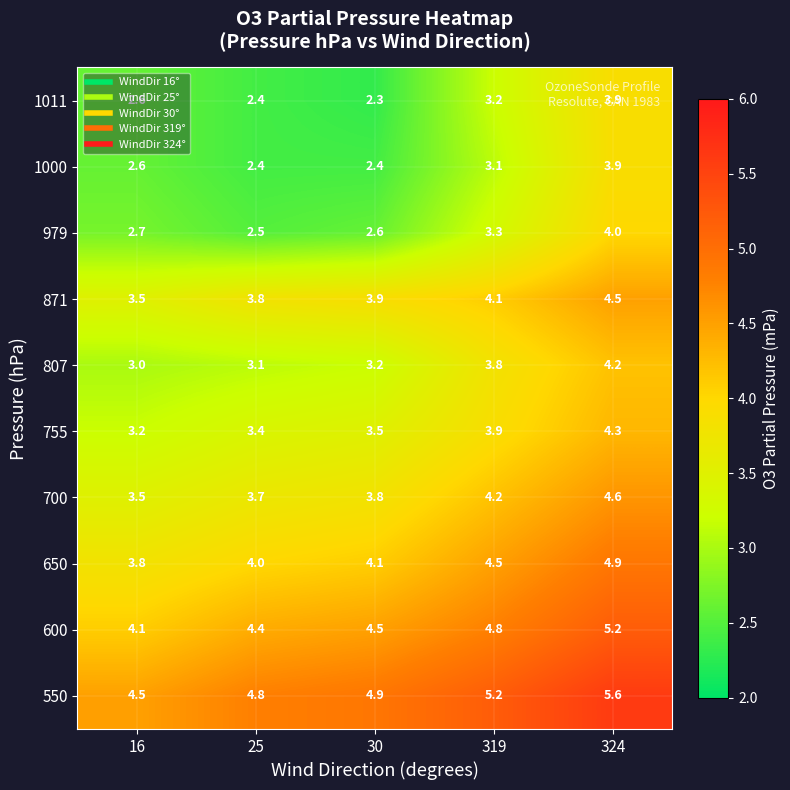

What is the total value across all series at 324?

45.1